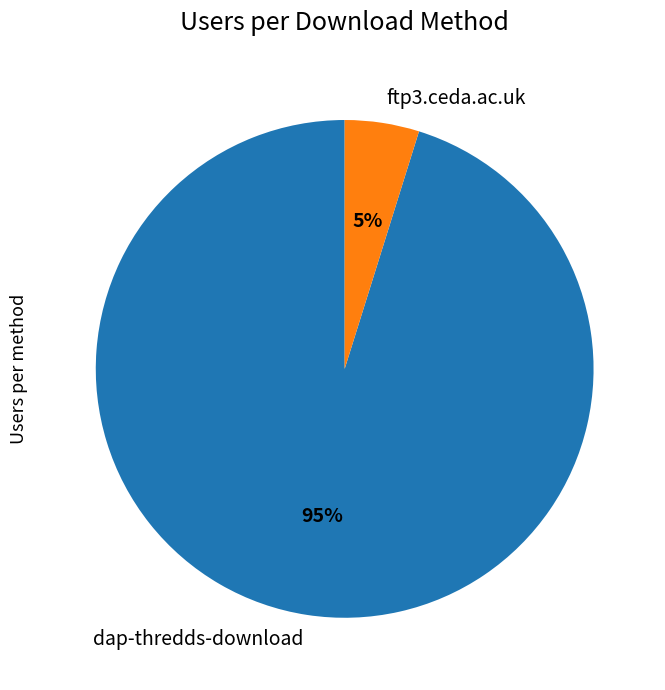

Which slice represents more than half of the pie?

dap-thredds-download